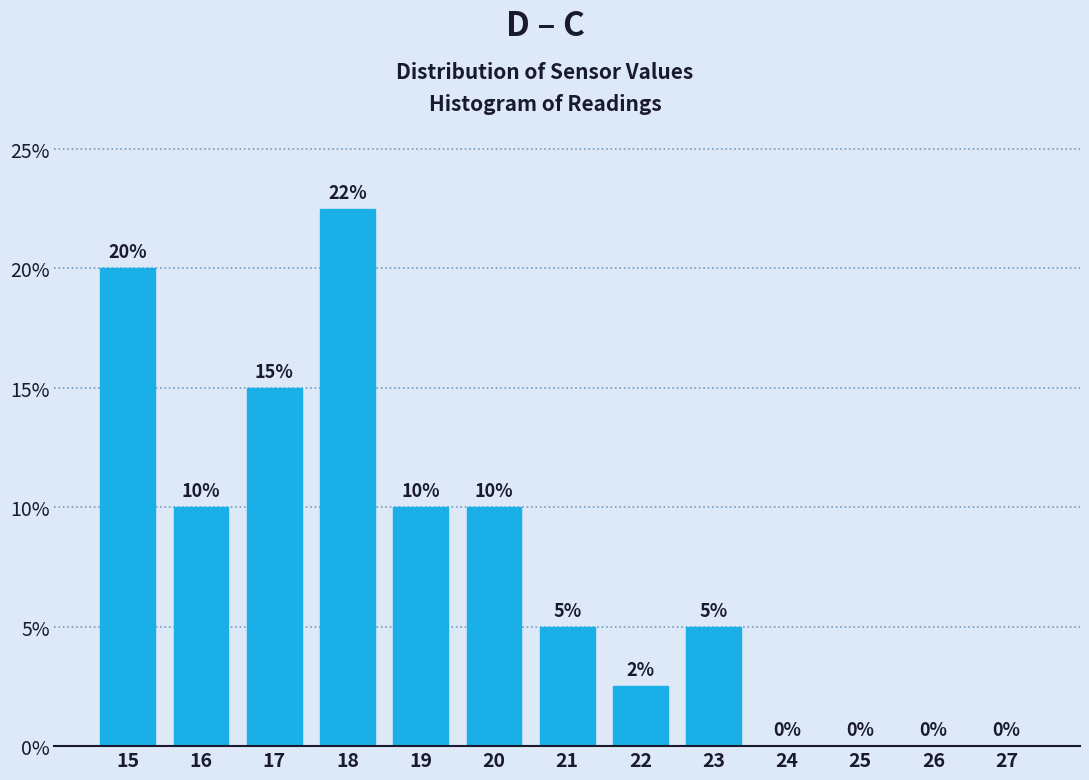

Where does the data first go above 5?

15